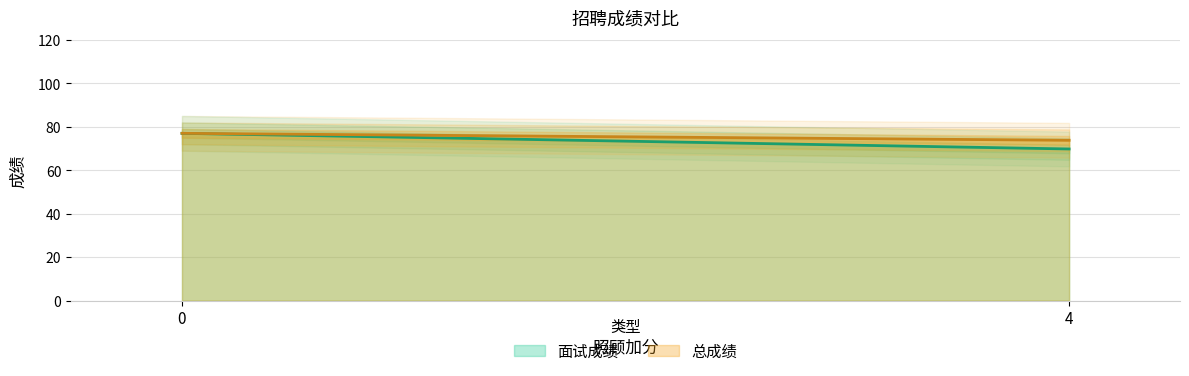

Reading left to right, transcribe all the data shown in this chart.

面试成绩: 77.0	69.8
总成绩: 77.0	73.8